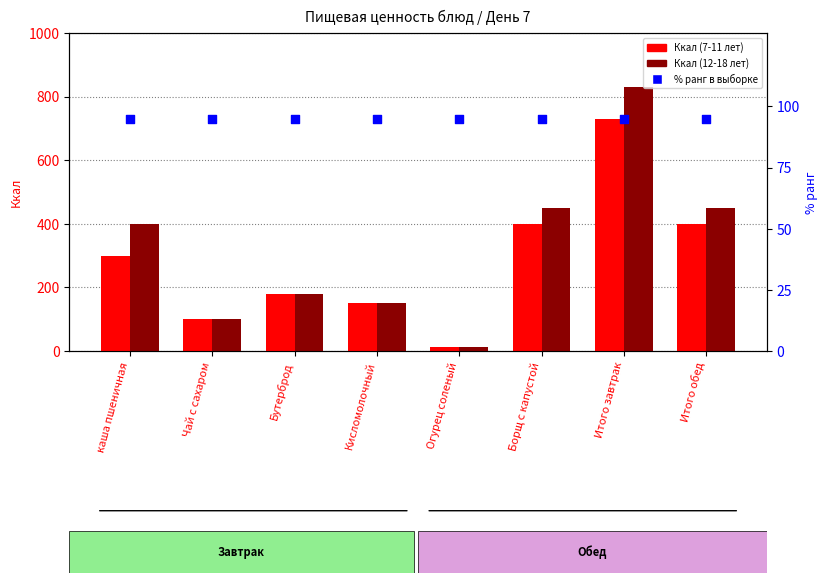

Which series has the largest Y range (max minus min)?

Ккал (12-18 лет)